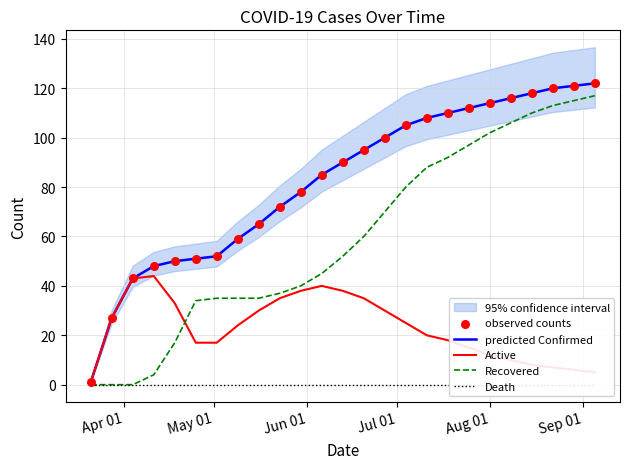

Which series has the largest total across all categories?

predicted Confirmed